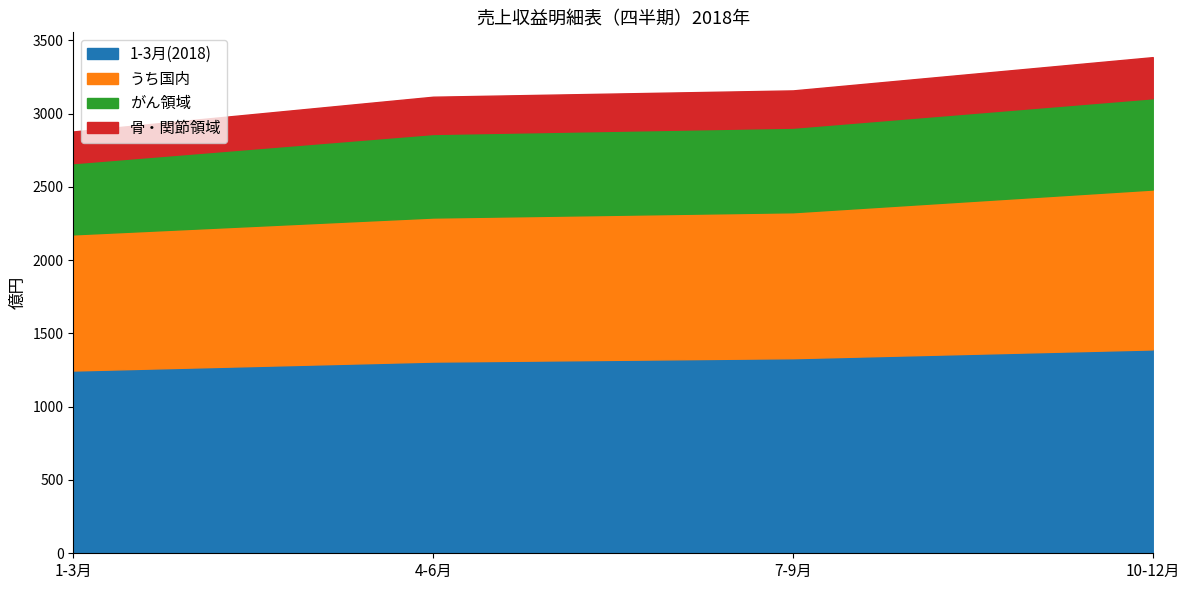

What is the maximum value for 1-3月(2018)?

1391